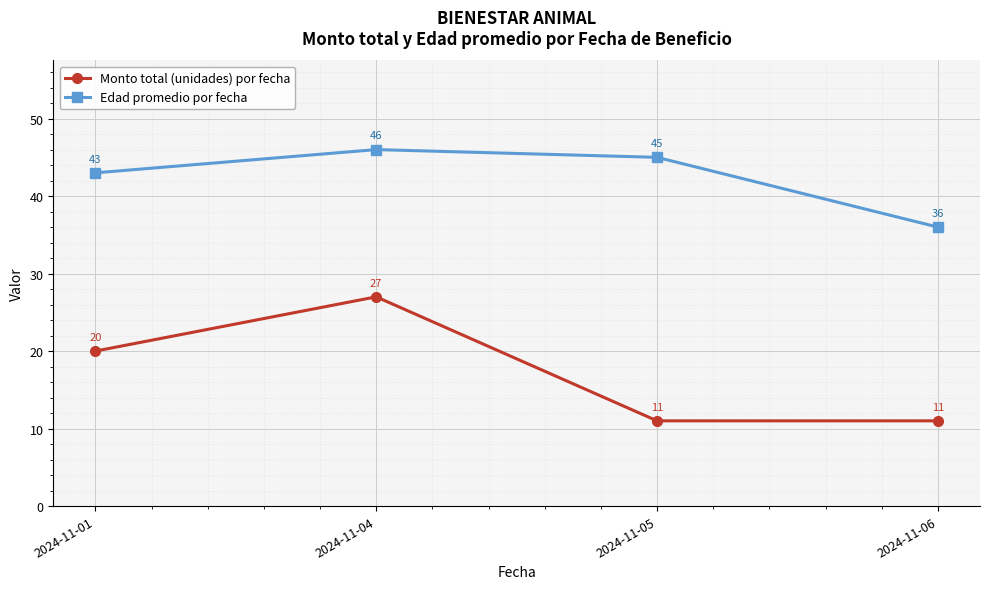

Reading left to right, what are all the values shown in this chart?

Monto total (unidades) por fecha: 2024-11-01=20	2024-11-04=27	2024-11-05=11	2024-11-06=11
Edad promedio por fecha: 2024-11-01=43	2024-11-04=46	2024-11-05=45	2024-11-06=36